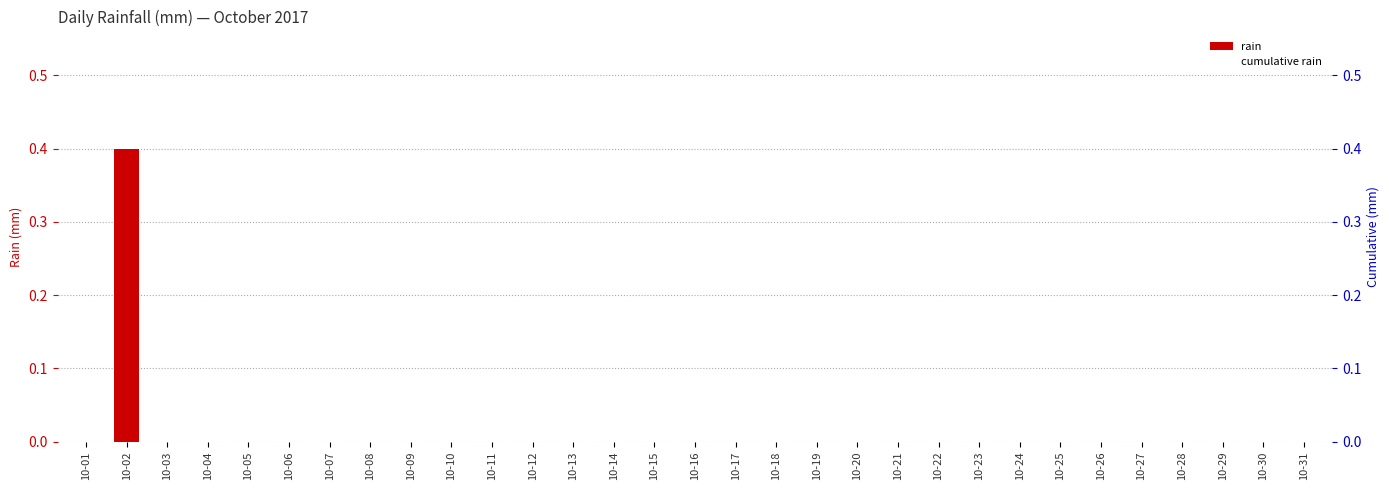

At which category is the sum across all series the highest?

10-02